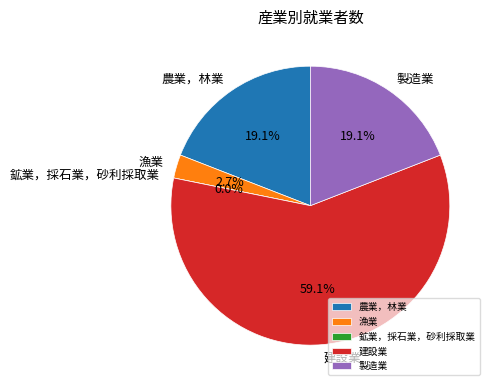

To the nearest percent, what portion does 農業，林業 represent?

19%